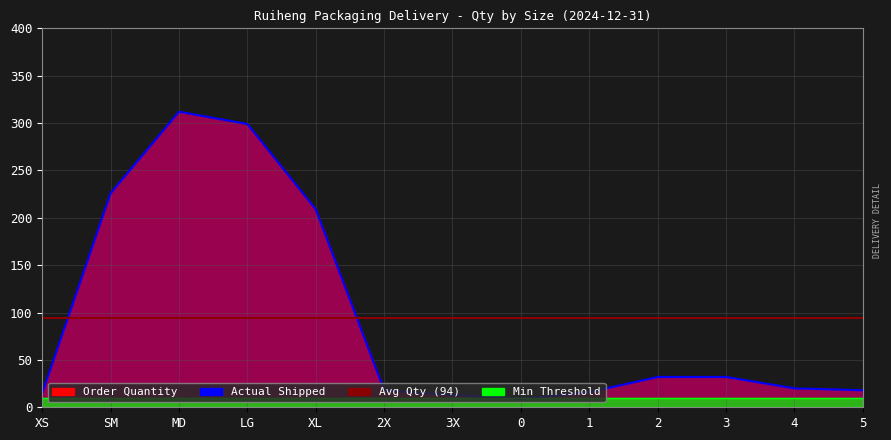

At which label does Actual Shipped reach its peak?

MD